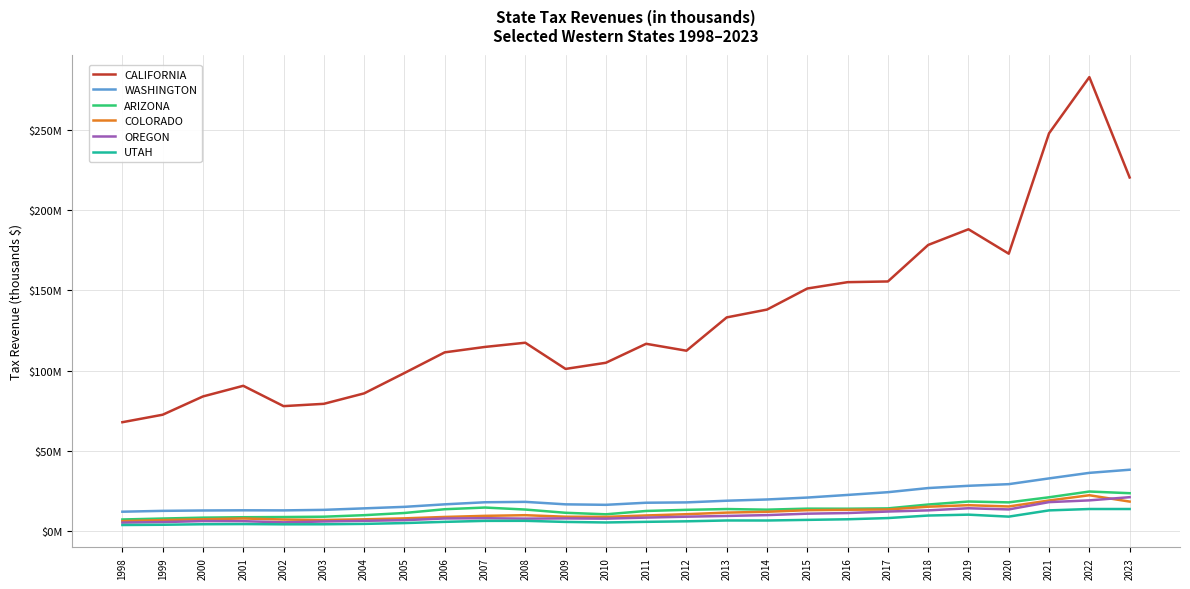

Does the chart display data point markers on the line(s)?

No